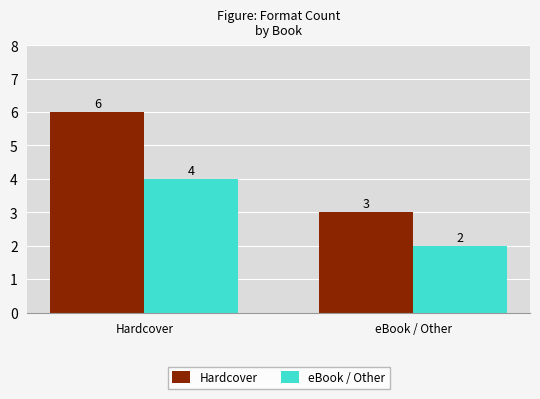

How many data points does each series have?

2